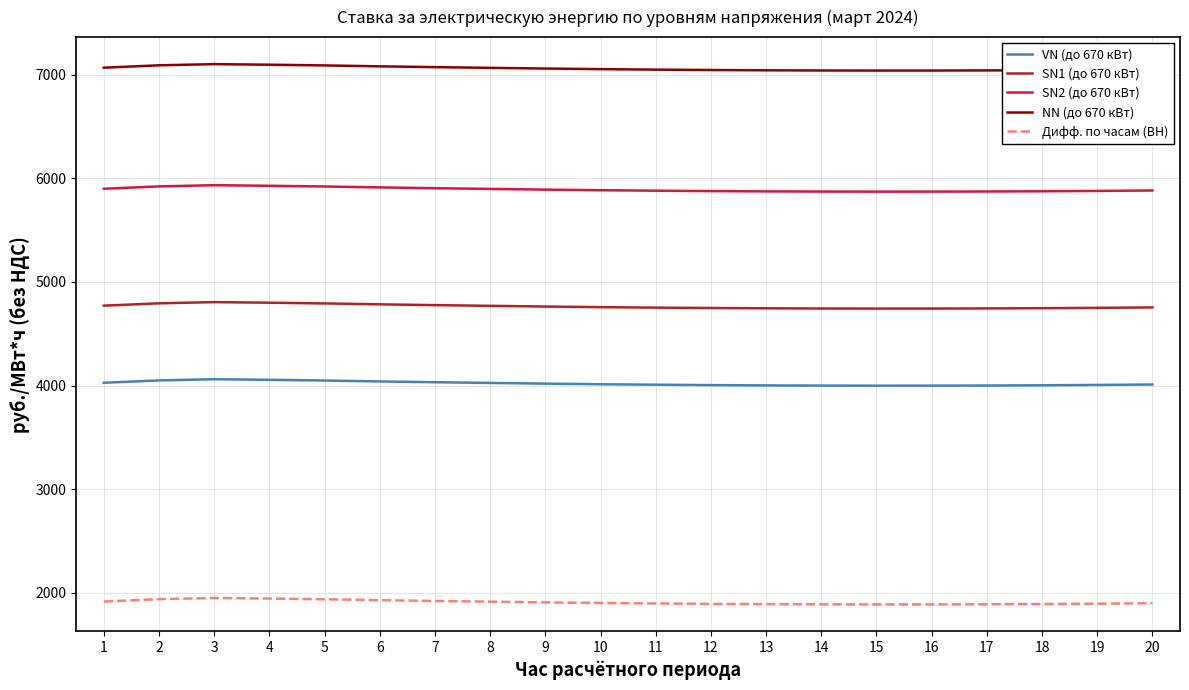

What is the spread (max minus min) of values at 4?

5153.3